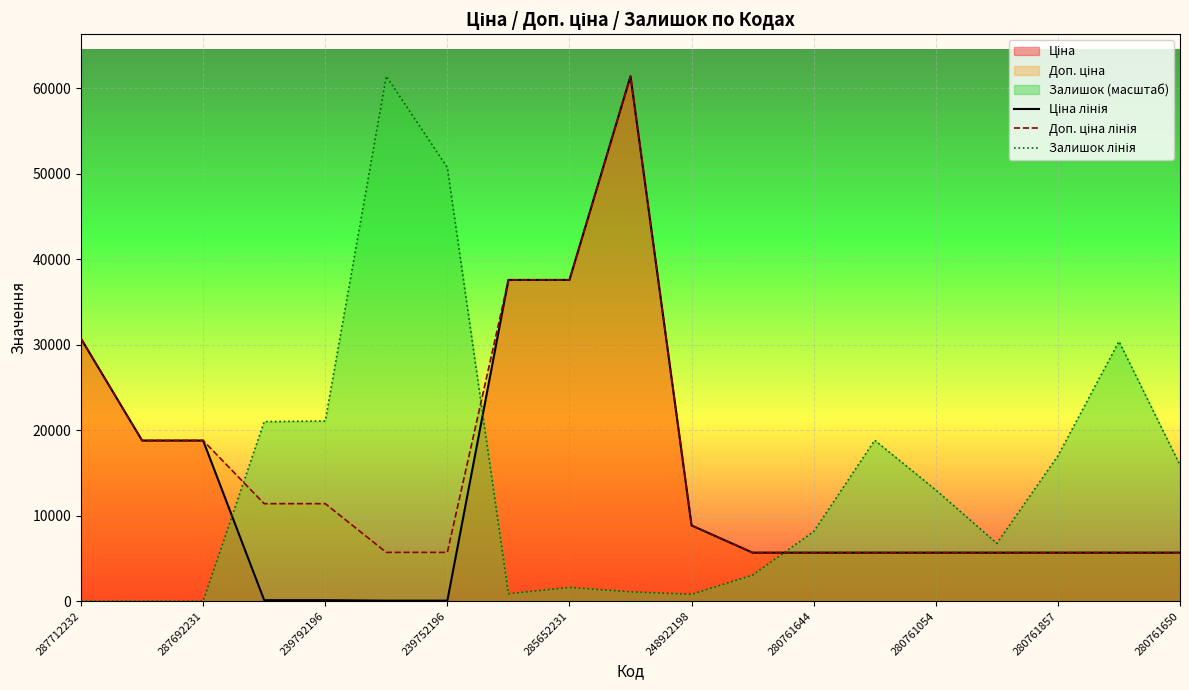

Where is Доп. ціна лінія nearest to the value 33554?

287712232